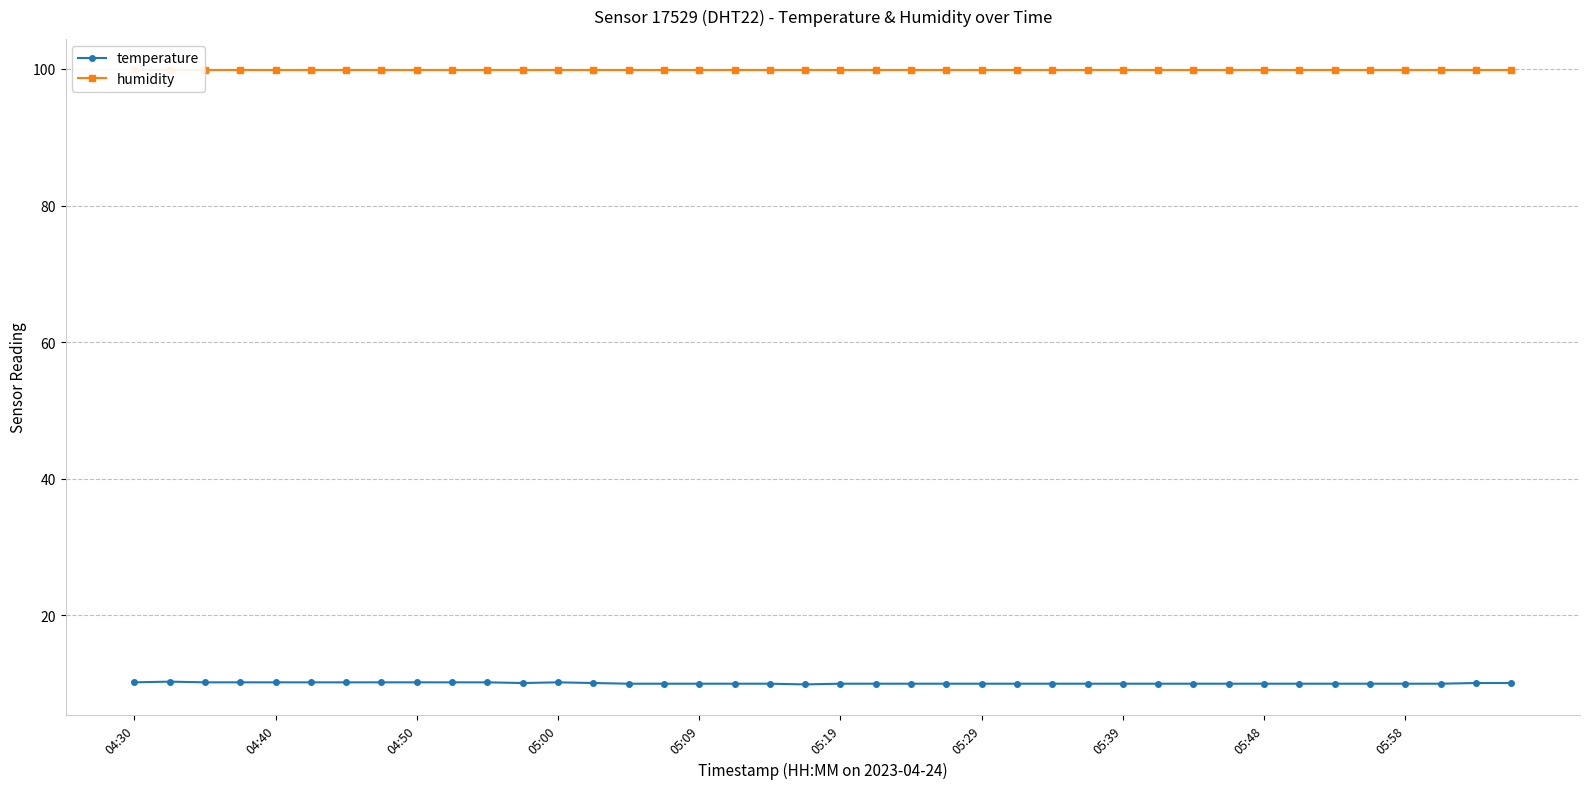

What is the difference between the maximum and minimum values in the temperature series?

0.4